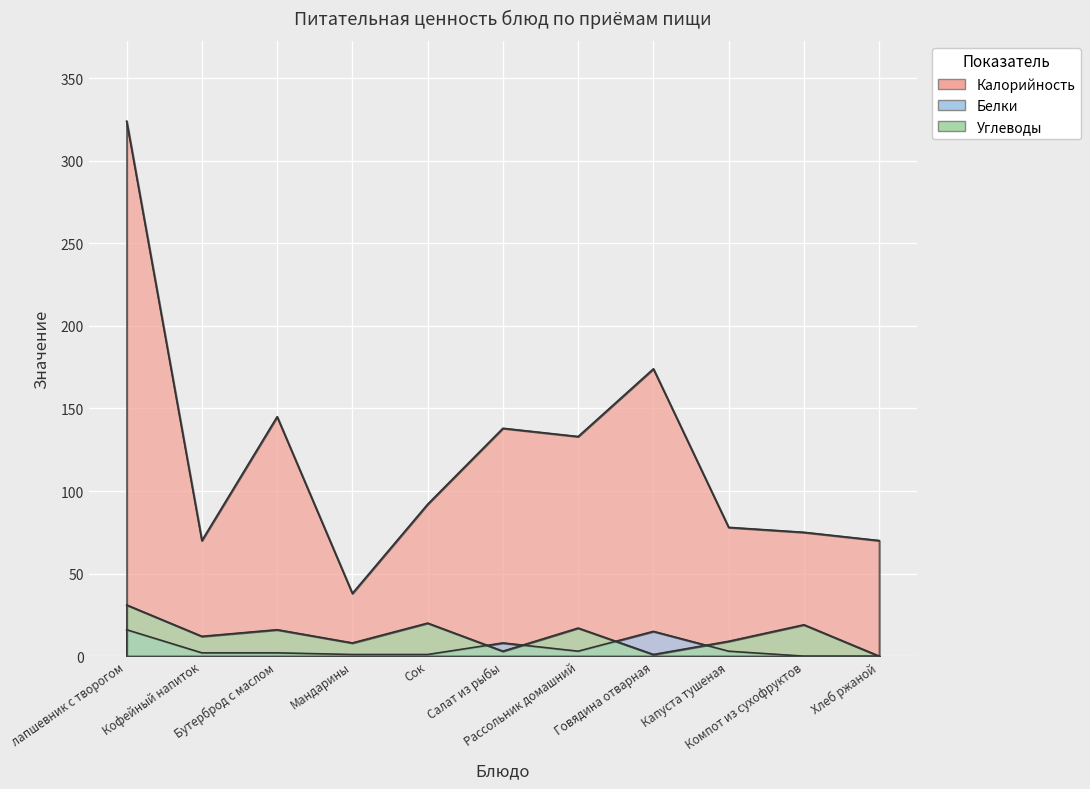

Where does the Углеводы series first go above 12?

лапшевник с творогом